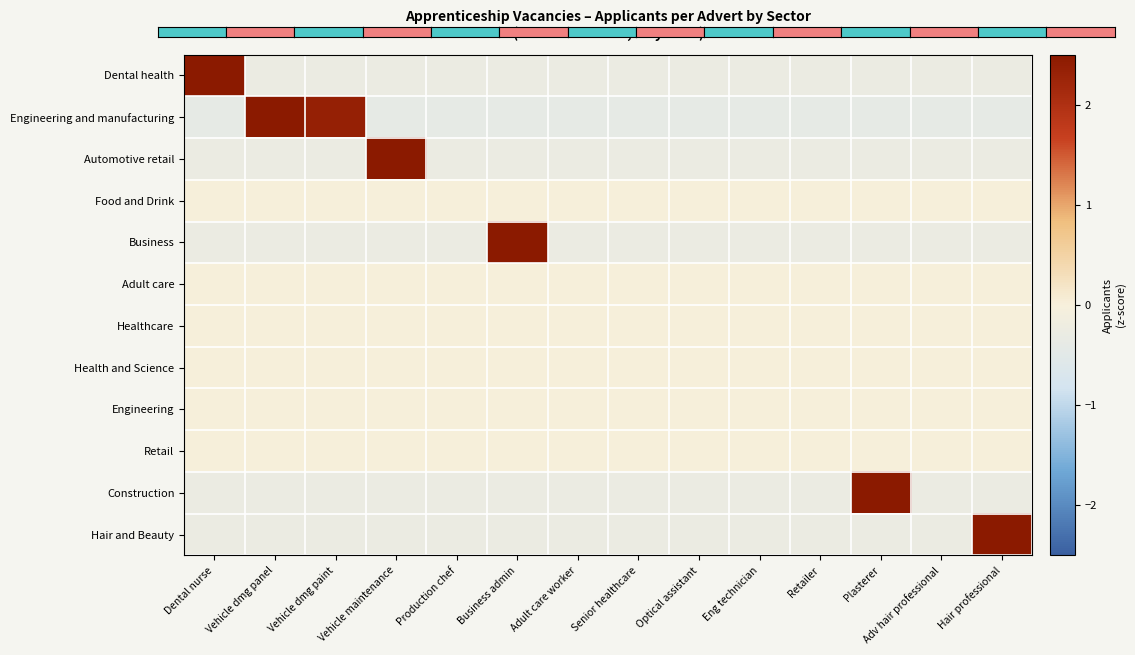

Reading left to right, list all the values displayed in this chart.

Dental health: Dental nurse=3.6	Vehicle dmg panel=-0.3	Vehicle dmg paint=-0.3	Vehicle maintenance=-0.3	Production chef=-0.3	Business admin=-0.3	Adult care worker=-0.3	Senior healthcare=-0.3	Optical assistant=-0.3	Eng technician=-0.3	Retailer=-0.3	Plasterer=-0.3	Adv hair professional=-0.3	Hair professional=-0.3
Engineering and manufacturing: Dental nurse=-0.4	Vehicle dmg panel=2.5	Vehicle dmg paint=2.4	Vehicle maintenance=-0.4	Production chef=-0.4	Business admin=-0.4	Adult care worker=-0.4	Senior healthcare=-0.4	Optical assistant=-0.4	Eng technician=-0.4	Retailer=-0.4	Plasterer=-0.4	Adv hair professional=-0.4	Hair professional=-0.4
Automotive retail: Dental nurse=-0.3	Vehicle dmg panel=-0.3	Vehicle dmg paint=-0.3	Vehicle maintenance=3.6	Production chef=-0.3	Business admin=-0.3	Adult care worker=-0.3	Senior healthcare=-0.3	Optical assistant=-0.3	Eng technician=-0.3	Retailer=-0.3	Plasterer=-0.3	Adv hair professional=-0.3	Hair professional=-0.3
Food and Drink: Dental nurse=0.0	Vehicle dmg panel=0.0	Vehicle dmg paint=0.0	Vehicle maintenance=0.0	Production chef=0.0	Business admin=0.0	Adult care worker=0.0	Senior healthcare=0.0	Optical assistant=0.0	Eng technician=0.0	Retailer=0.0	Plasterer=0.0	Adv hair professional=0.0	Hair professional=0.0
Business: Dental nurse=-0.3	Vehicle dmg panel=-0.3	Vehicle dmg paint=-0.3	Vehicle maintenance=-0.3	Production chef=-0.3	Business admin=3.6	Adult care worker=-0.3	Senior healthcare=-0.3	Optical assistant=-0.3	Eng technician=-0.3	Retailer=-0.3	Plasterer=-0.3	Adv hair professional=-0.3	Hair professional=-0.3
Adult care: Dental nurse=0.0	Vehicle dmg panel=0.0	Vehicle dmg paint=0.0	Vehicle maintenance=0.0	Production chef=0.0	Business admin=0.0	Adult care worker=0.0	Senior healthcare=0.0	Optical assistant=0.0	Eng technician=0.0	Retailer=0.0	Plasterer=0.0	Adv hair professional=0.0	Hair professional=0.0
Healthcare: Dental nurse=0.0	Vehicle dmg panel=0.0	Vehicle dmg paint=0.0	Vehicle maintenance=0.0	Production chef=0.0	Business admin=0.0	Adult care worker=0.0	Senior healthcare=0.0	Optical assistant=0.0	Eng technician=0.0	Retailer=0.0	Plasterer=0.0	Adv hair professional=0.0	Hair professional=0.0
Health and Science: Dental nurse=0.0	Vehicle dmg panel=0.0	Vehicle dmg paint=0.0	Vehicle maintenance=0.0	Production chef=0.0	Business admin=0.0	Adult care worker=0.0	Senior healthcare=0.0	Optical assistant=0.0	Eng technician=0.0	Retailer=0.0	Plasterer=0.0	Adv hair professional=0.0	Hair professional=0.0
Engineering: Dental nurse=0.0	Vehicle dmg panel=0.0	Vehicle dmg paint=0.0	Vehicle maintenance=0.0	Production chef=0.0	Business admin=0.0	Adult care worker=0.0	Senior healthcare=0.0	Optical assistant=0.0	Eng technician=0.0	Retailer=0.0	Plasterer=0.0	Adv hair professional=0.0	Hair professional=0.0
Retail: Dental nurse=0.0	Vehicle dmg panel=0.0	Vehicle dmg paint=0.0	Vehicle maintenance=0.0	Production chef=0.0	Business admin=0.0	Adult care worker=0.0	Senior healthcare=0.0	Optical assistant=0.0	Eng technician=0.0	Retailer=0.0	Plasterer=0.0	Adv hair professional=0.0	Hair professional=0.0
Construction: Dental nurse=-0.3	Vehicle dmg panel=-0.3	Vehicle dmg paint=-0.3	Vehicle maintenance=-0.3	Production chef=-0.3	Business admin=-0.3	Adult care worker=-0.3	Senior healthcare=-0.3	Optical assistant=-0.3	Eng technician=-0.3	Retailer=-0.3	Plasterer=3.6	Adv hair professional=-0.3	Hair professional=-0.3
Hair and Beauty: Dental nurse=-0.3	Vehicle dmg panel=-0.3	Vehicle dmg paint=-0.3	Vehicle maintenance=-0.3	Production chef=-0.3	Business admin=-0.3	Adult care worker=-0.3	Senior healthcare=-0.3	Optical assistant=-0.3	Eng technician=-0.3	Retailer=-0.3	Plasterer=-0.3	Adv hair professional=-0.3	Hair professional=3.6